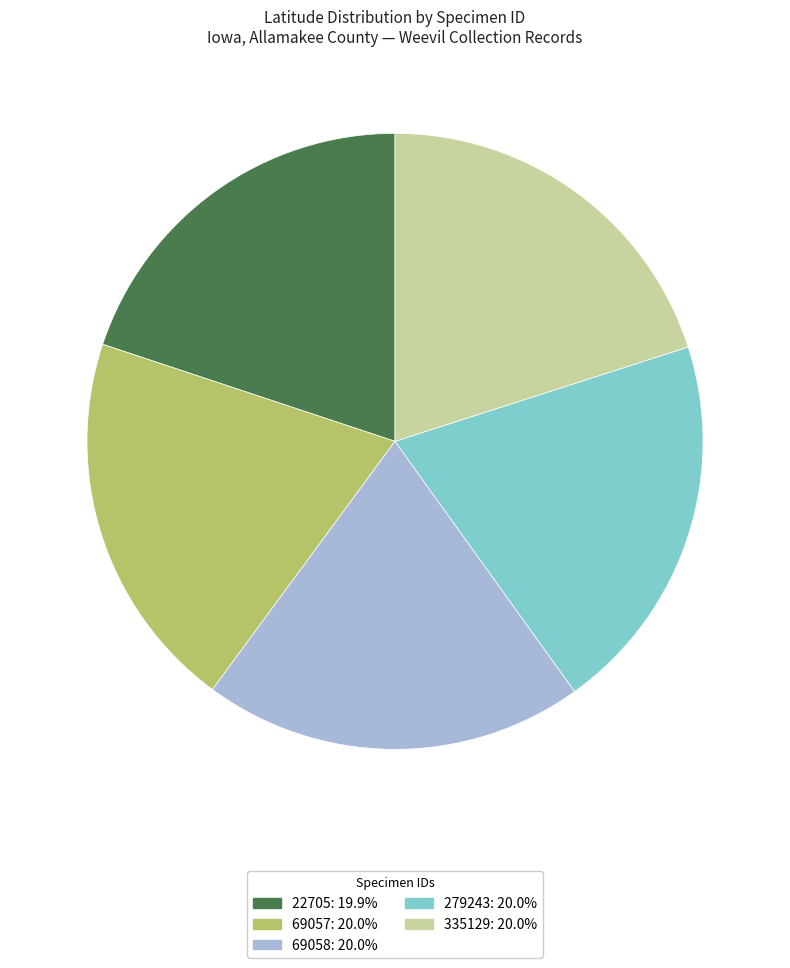

Count the number of slices in the pie.

5